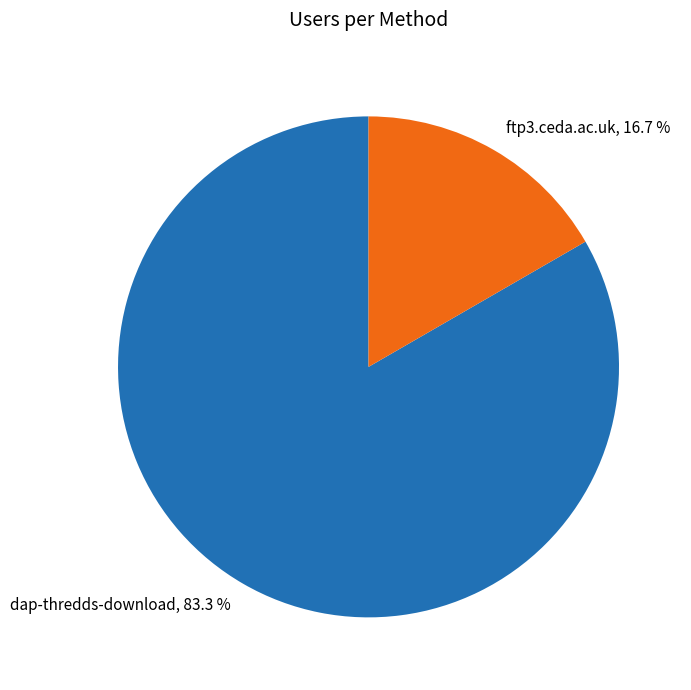

Rank the categories by value from lowest to highest.

ftp3.ceda.ac.uk, dap-thredds-download